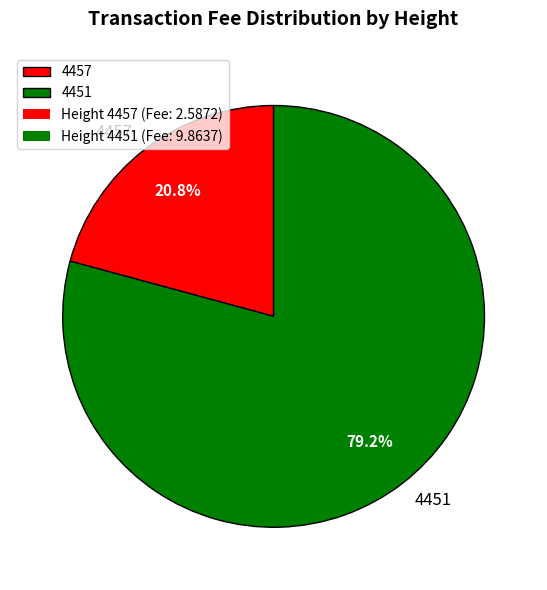

Count the number of slices in the pie.

2